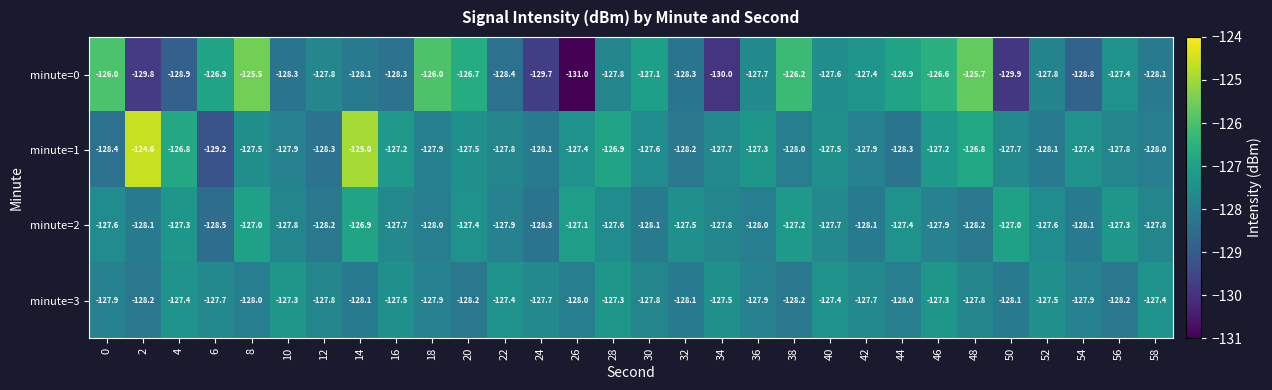

The minute=3 series shows -59.9 at 26. True or false?

False